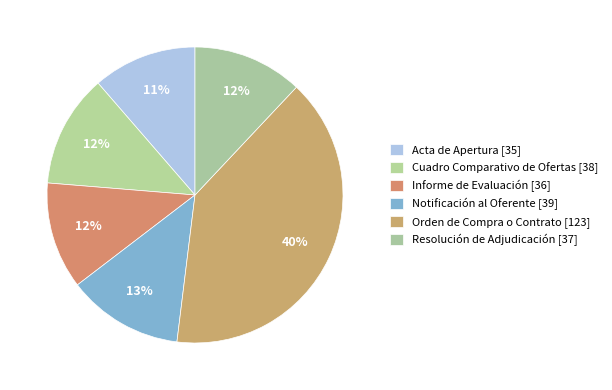

Which category has the biggest portion of the pie?

Orden de Compra o Contrato